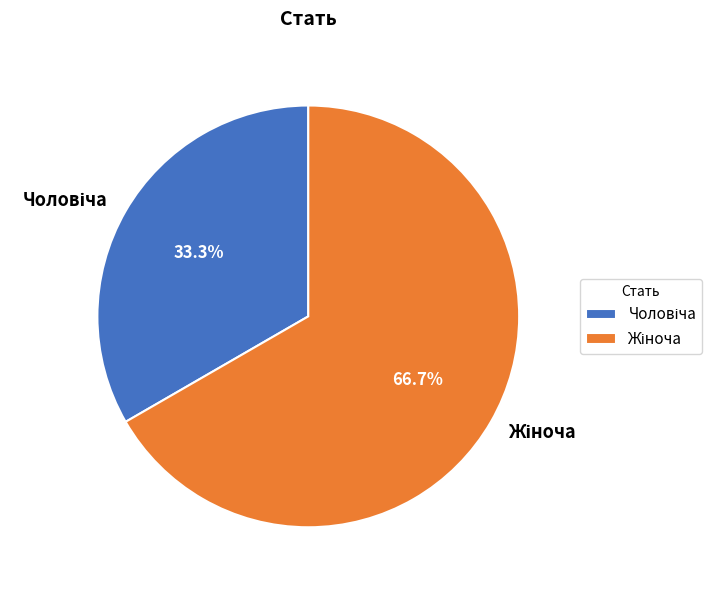

Does any single category account for the majority?

Yes